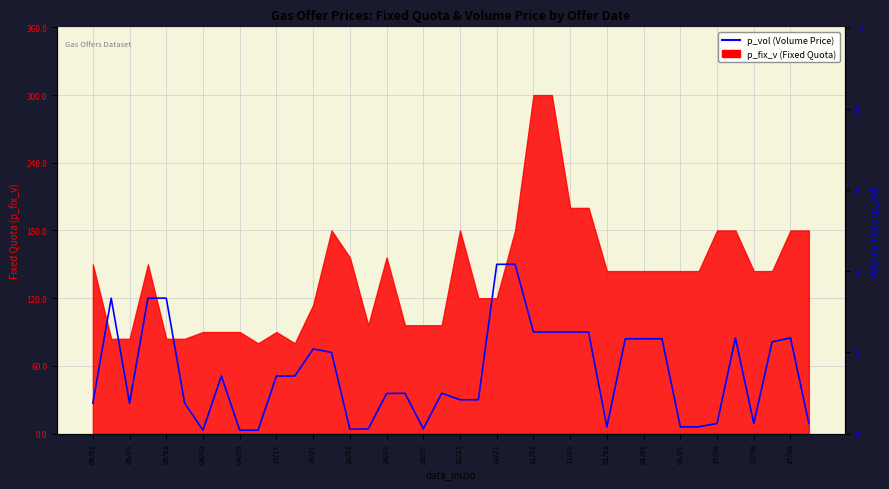

Does the chart have visible grid lines?

Yes